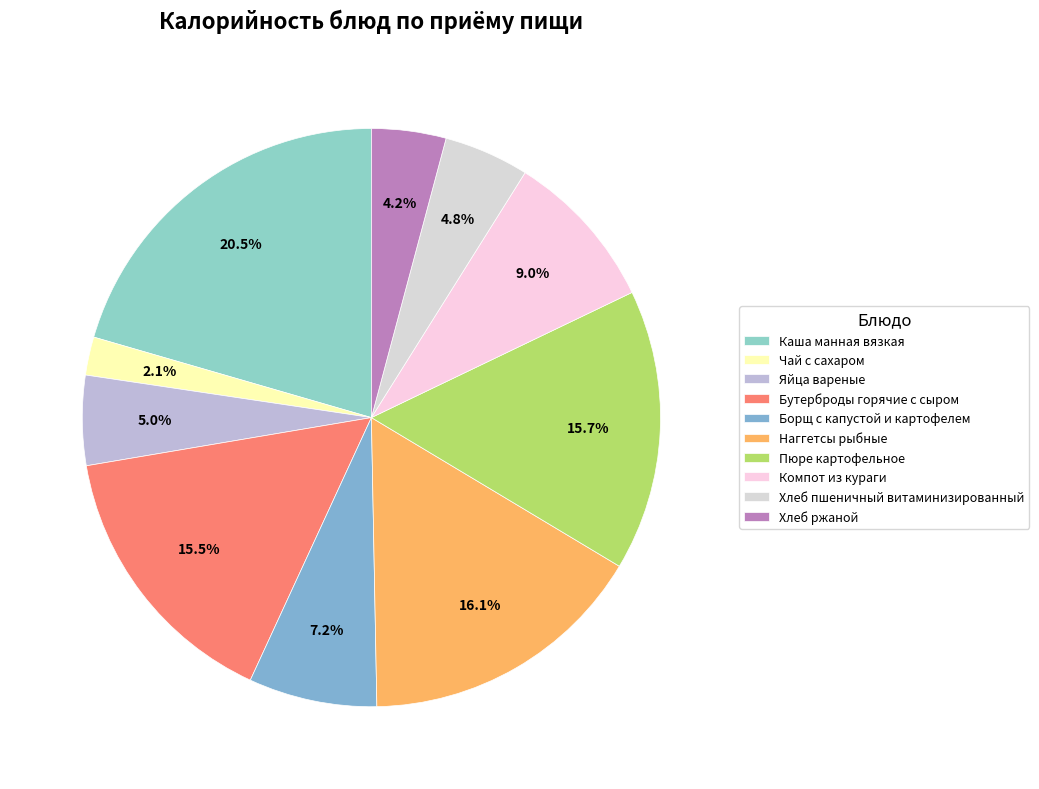

Is it true that Яйца вареные is 1% of the pie?

False